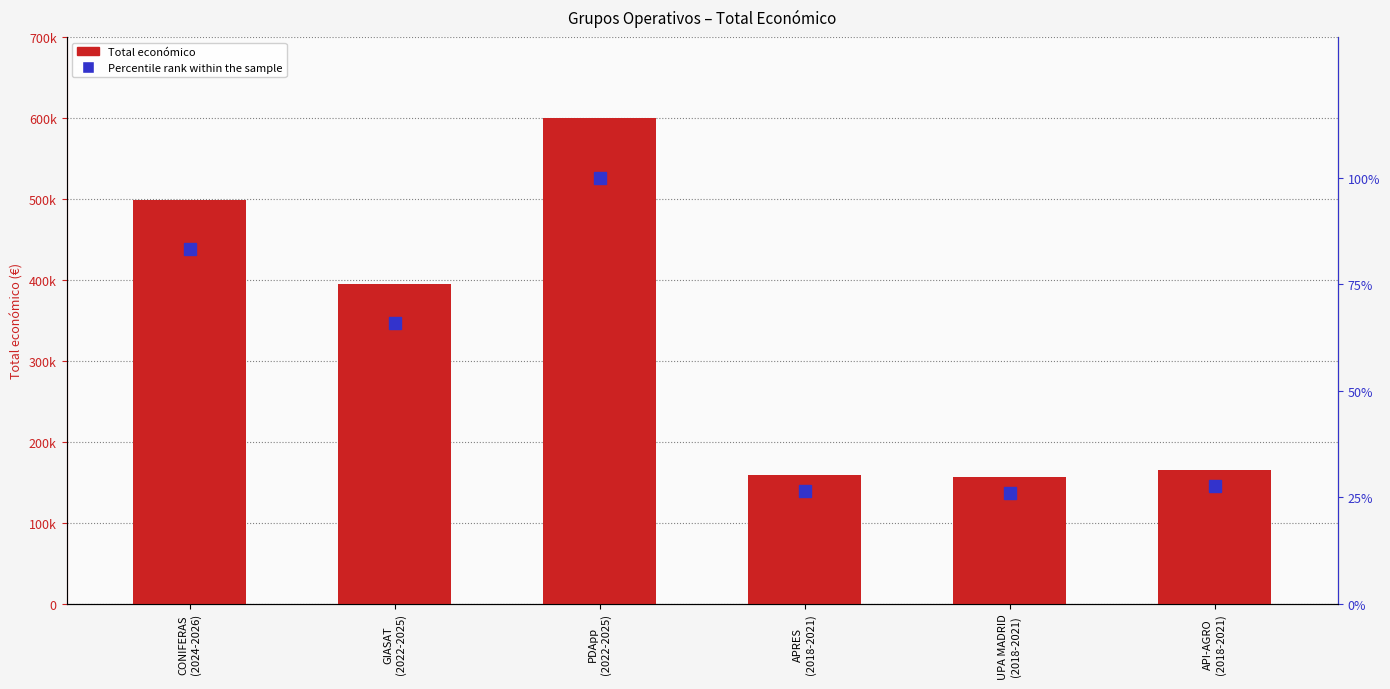

Reading left to right, extract all data points from this chart.

Total económico: CONIFERAS
(2024-2026)=499059.0	GIASAT
(2022-2025)=395340.0	PDApp
(2022-2025)=599480.0	APRES
(2018-2021)=158820.0	UPA MADRID
(2018-2021)=155978.0	API-AGRO
(2018-2021)=165000.0
Percentile rank within the sample: CONIFERAS
(2024-2026)=83.2	GIASAT
(2022-2025)=65.9	PDApp
(2022-2025)=100.0	APRES
(2018-2021)=26.5	UPA MADRID
(2018-2021)=26.0	API-AGRO
(2018-2021)=27.5